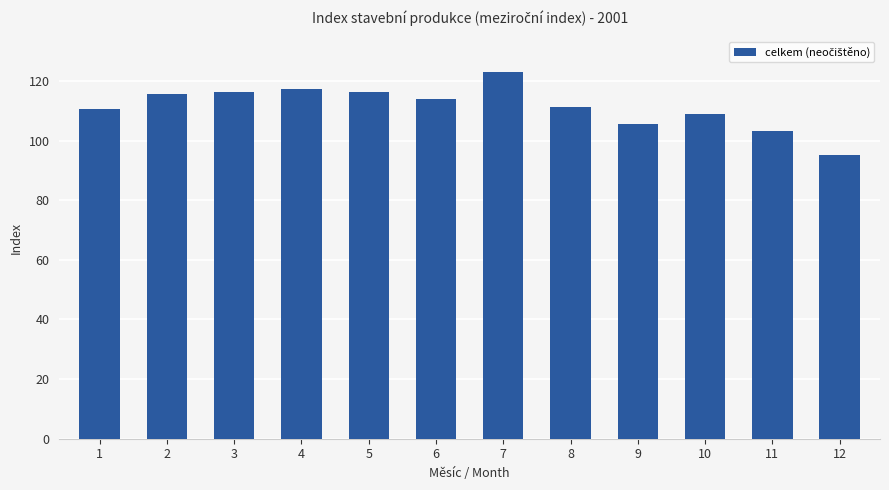

How many data points are above 114?

6